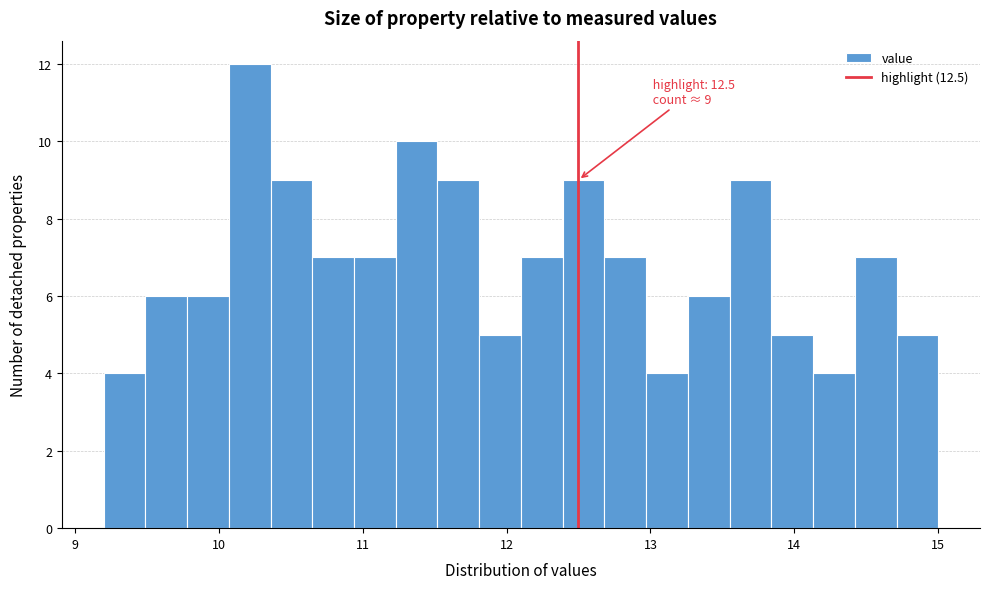

Read against the x-axis, roughly where is the centre of the tallest bar?

10.2